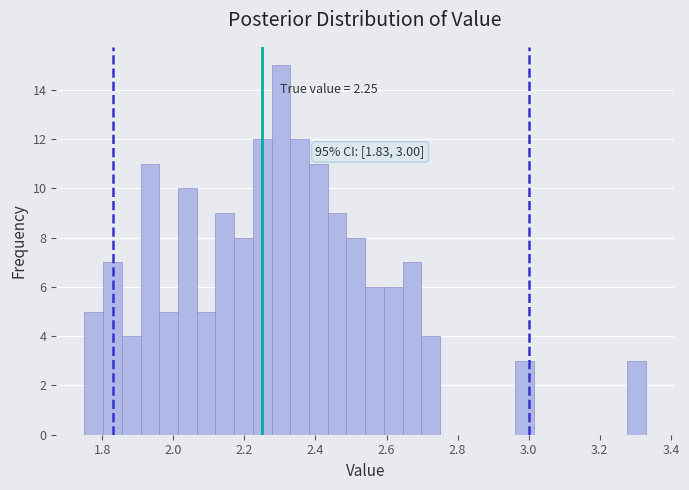

Around what value on the x-axis is the tallest bar? Give the approximate position of its centre, as read against the axis.

2.30